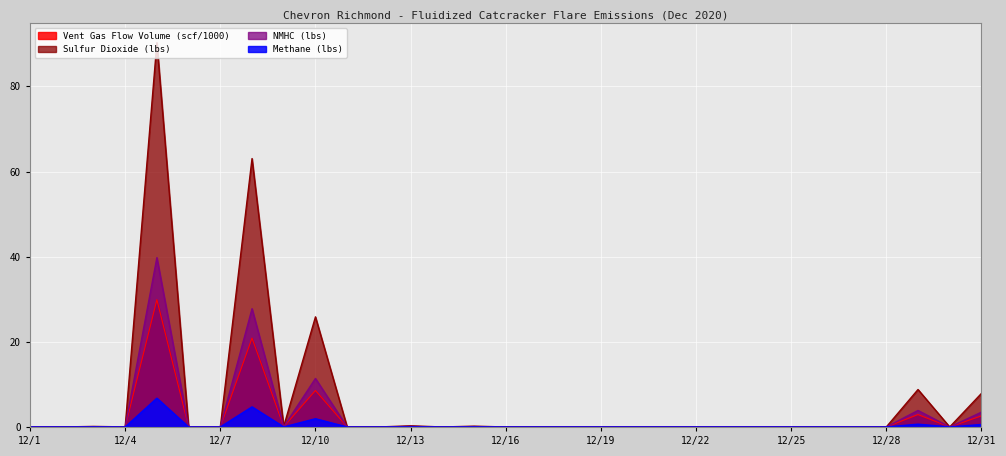

True or false: Methane (lbs) and Vent Gas Flow Volume (scf) intersect in this chart.

False